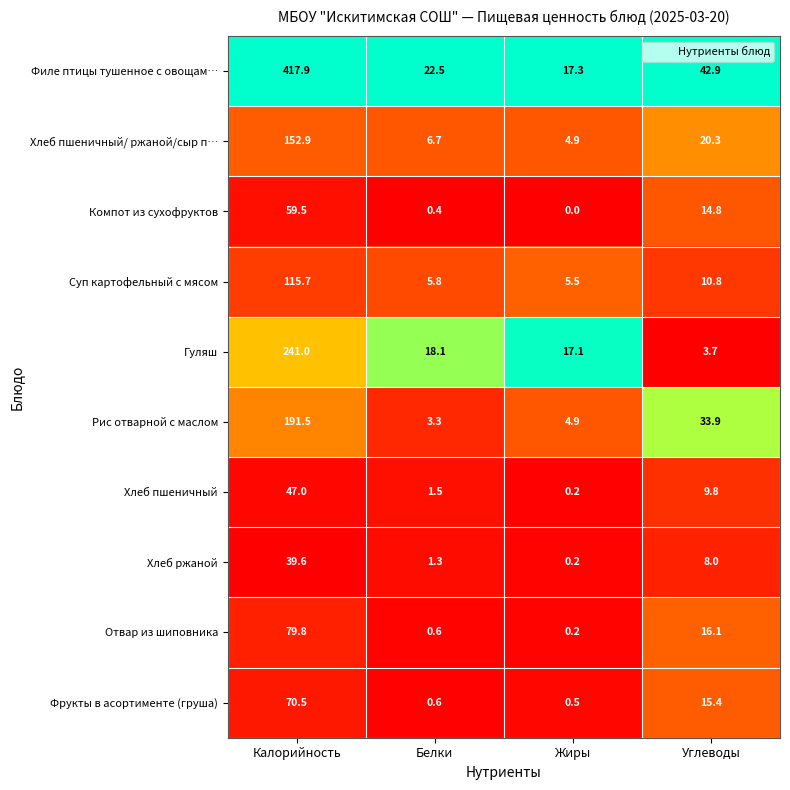

What is the spread (max minus min) of values at Белки?

22.1